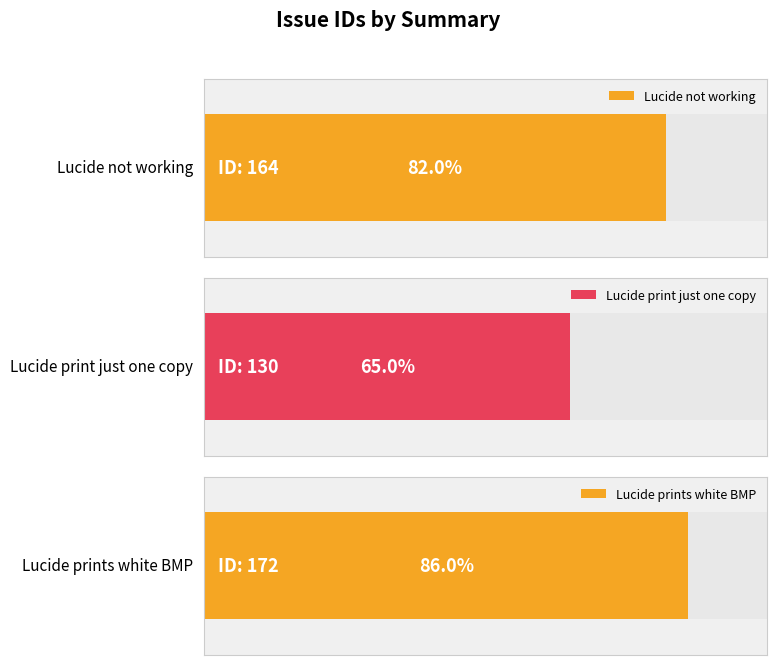

Is it true that the value at Lucide print just one copy is 130?

True